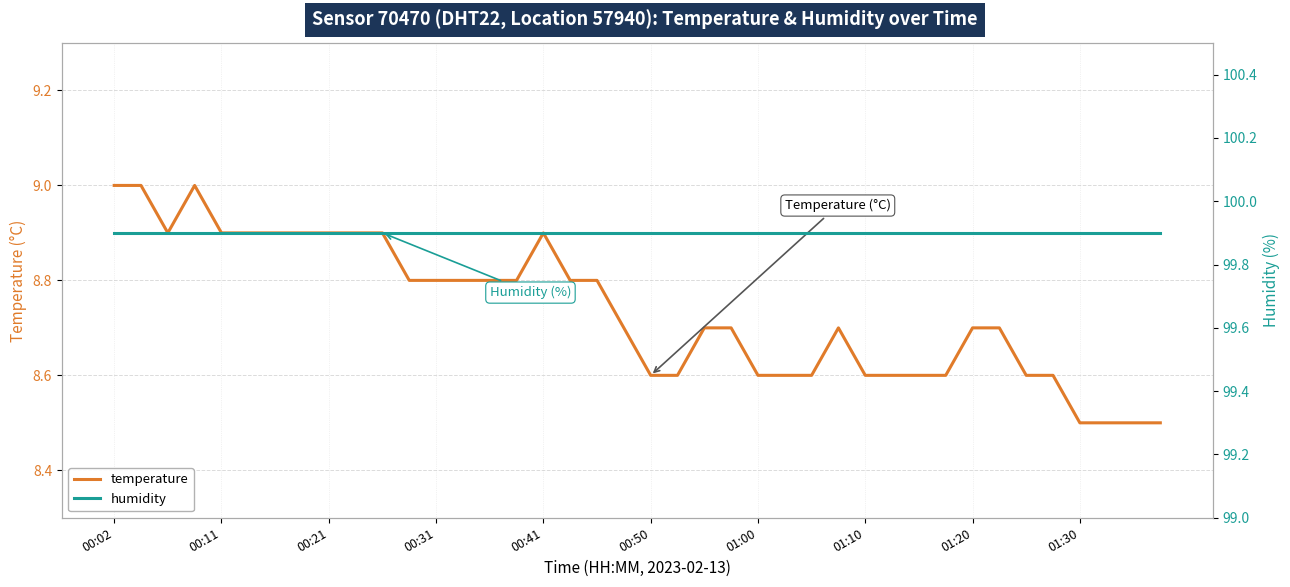

True or false: temperature has a value of 15.4 at 00:21.

False